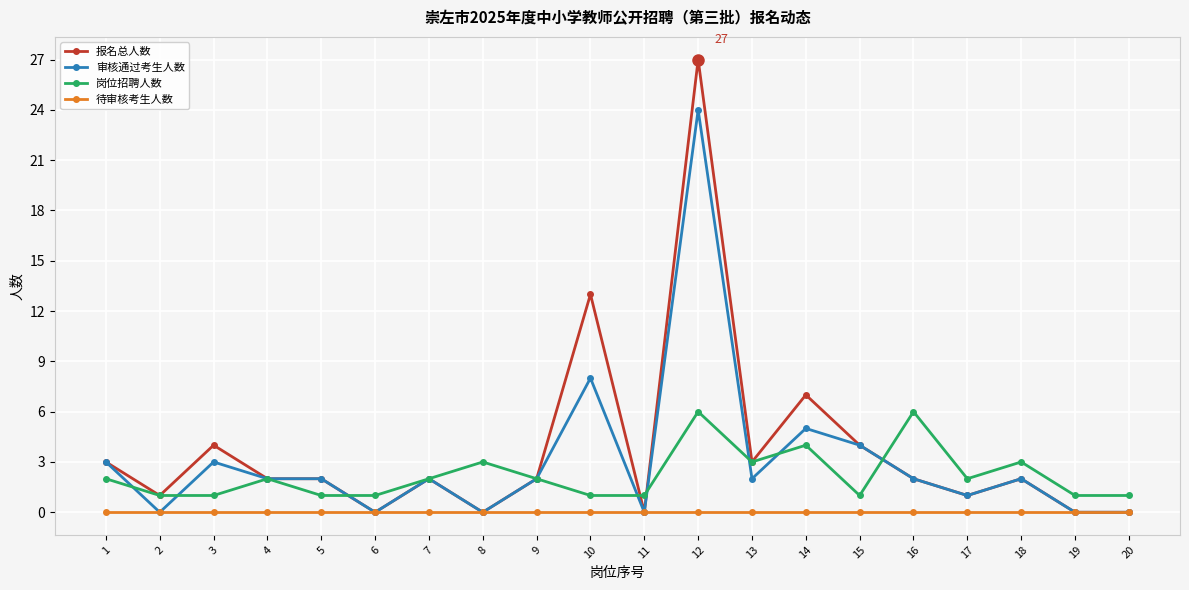

At how many categories does at least one series exceed 25?

1